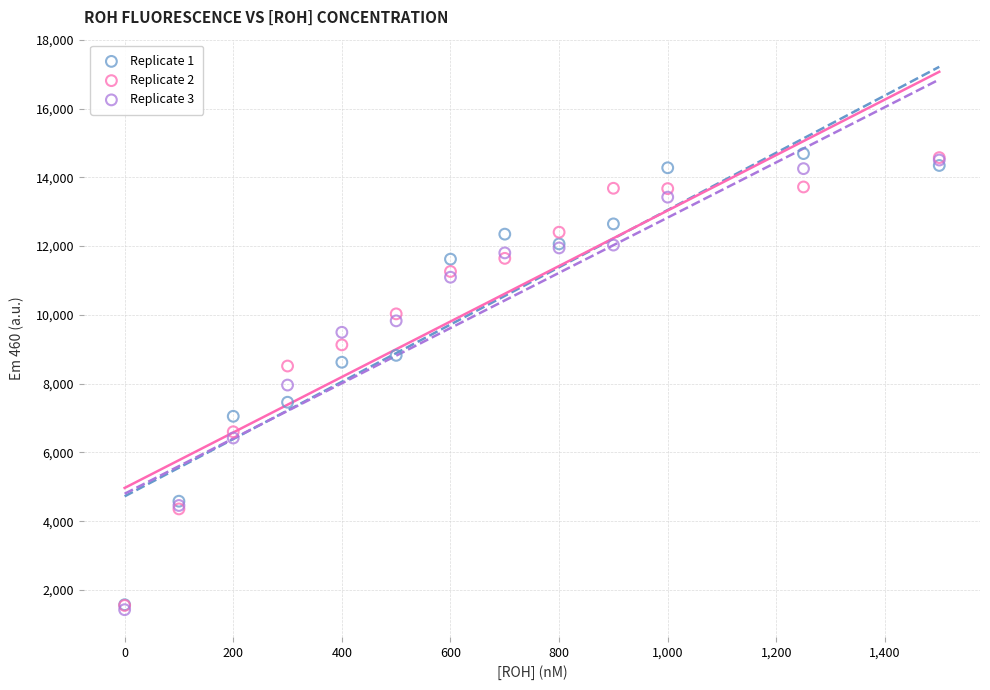

What are all the series names shown in the legend?

Replicate 1, Replicate 2, Replicate 3